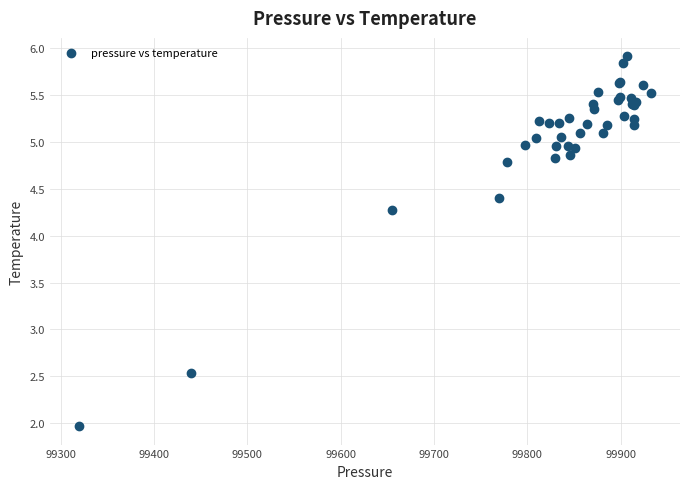

What Y value in the scatter plot is closest to 3?

2.5